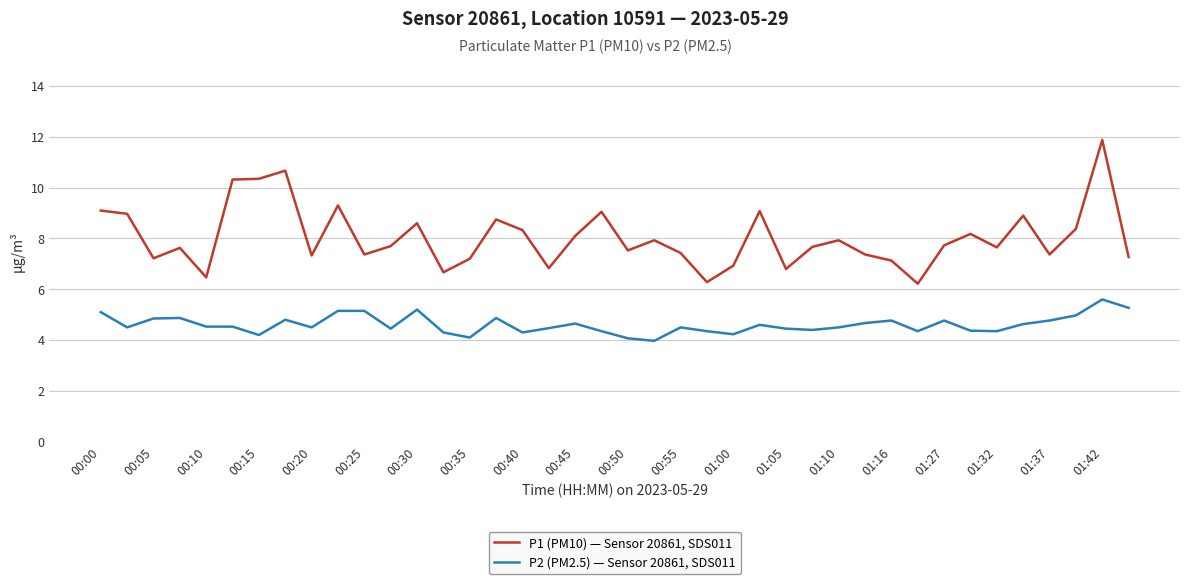

What is the maximum value shown in the chart?

11.9